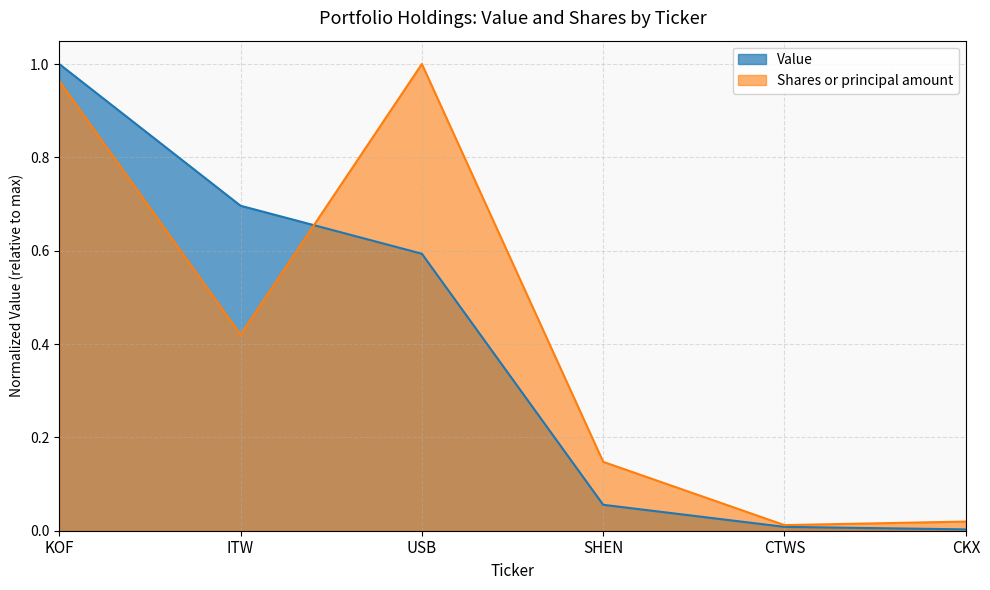

At KOF, list the series in order from largest to smallest.

Value, Shares or principal amount